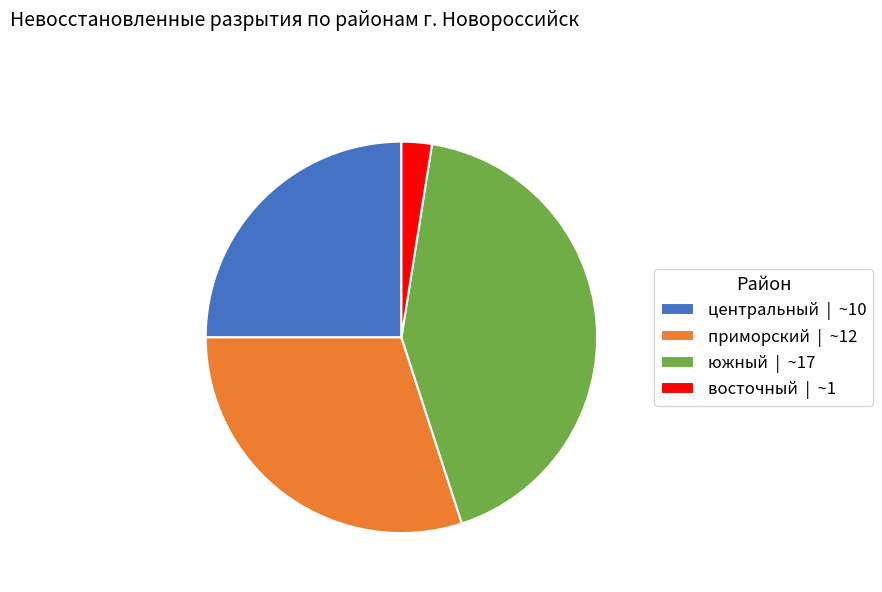

What is the smallest slice in the pie chart?

восточный